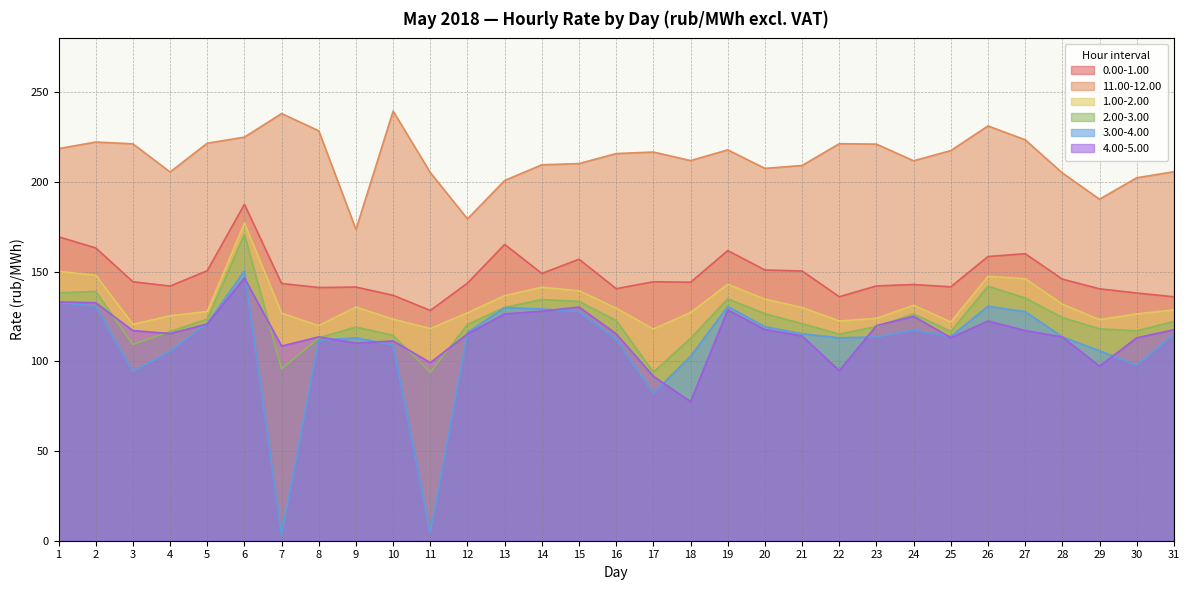

Rank the series by their maximum value, from lowest to highest.

4.00-5.00, 3.00-4.00, 2.00-3.00, 1.00-2.00, 0.00-1.00, 11.00-12.00